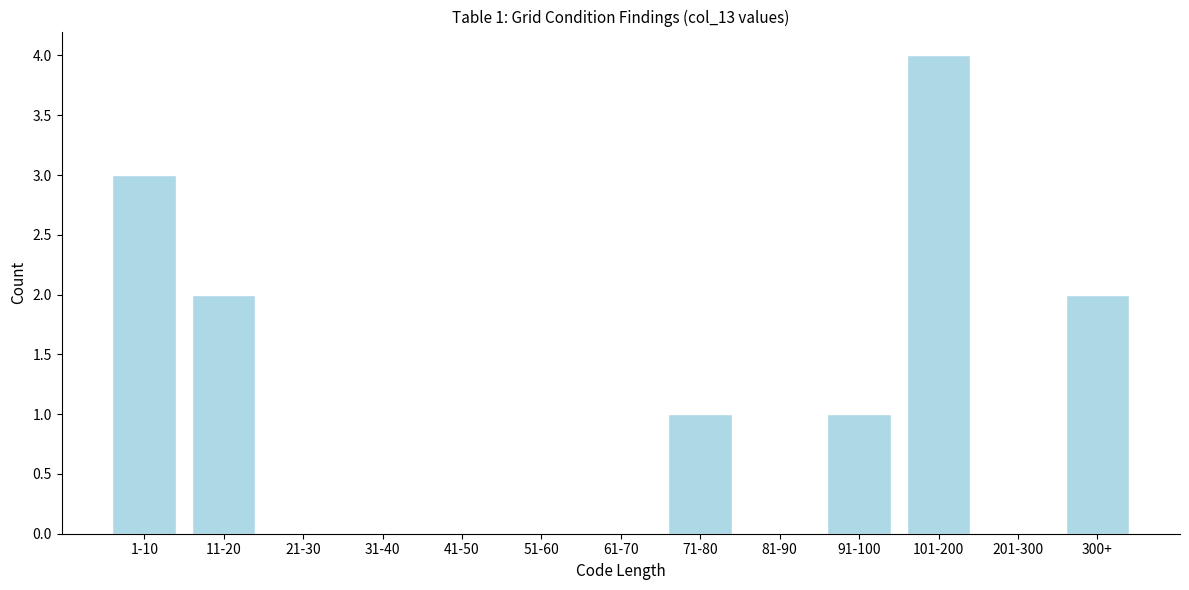

Reading right to left, what are all the values shown in this chart?

300+=2	201-300=0	101-200=4	91-100=1	81-90=0	71-80=1	61-70=0	51-60=0	41-50=0	31-40=0	21-30=0	11-20=2	1-10=3